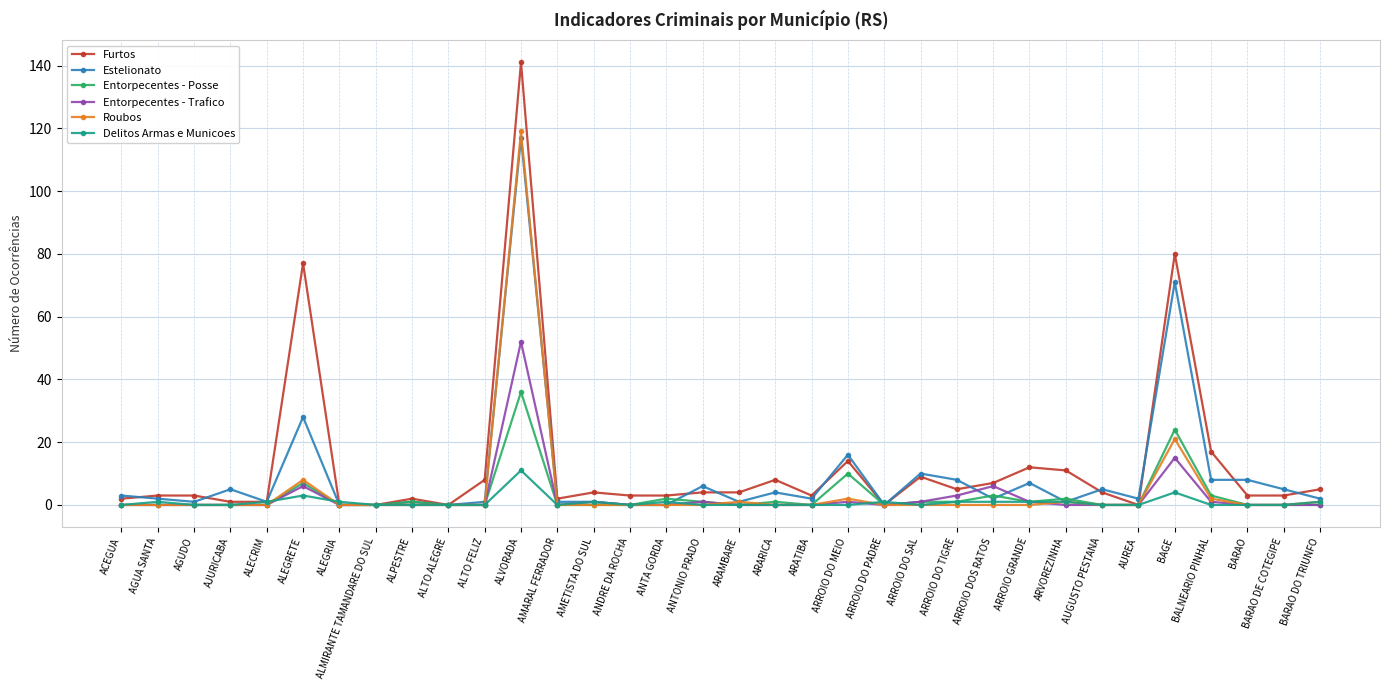

The value of Furtos at BARAO is 3. True or false?

True